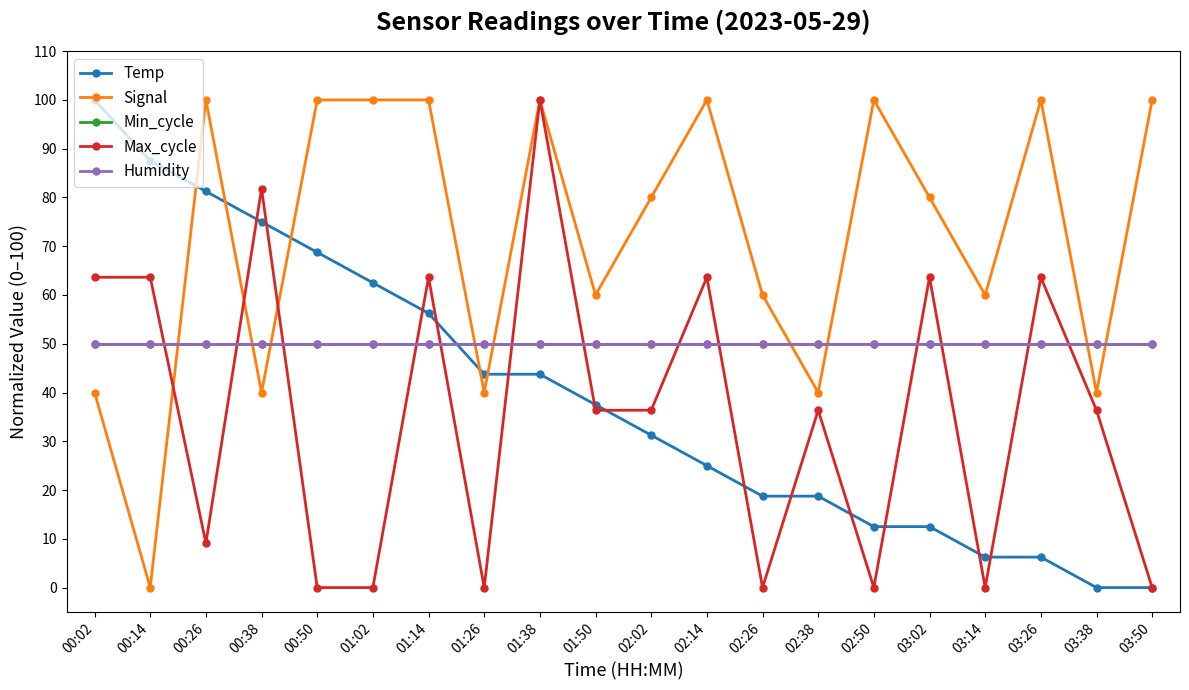

What is the difference between the highest and lowest values at 00:38?

41.8